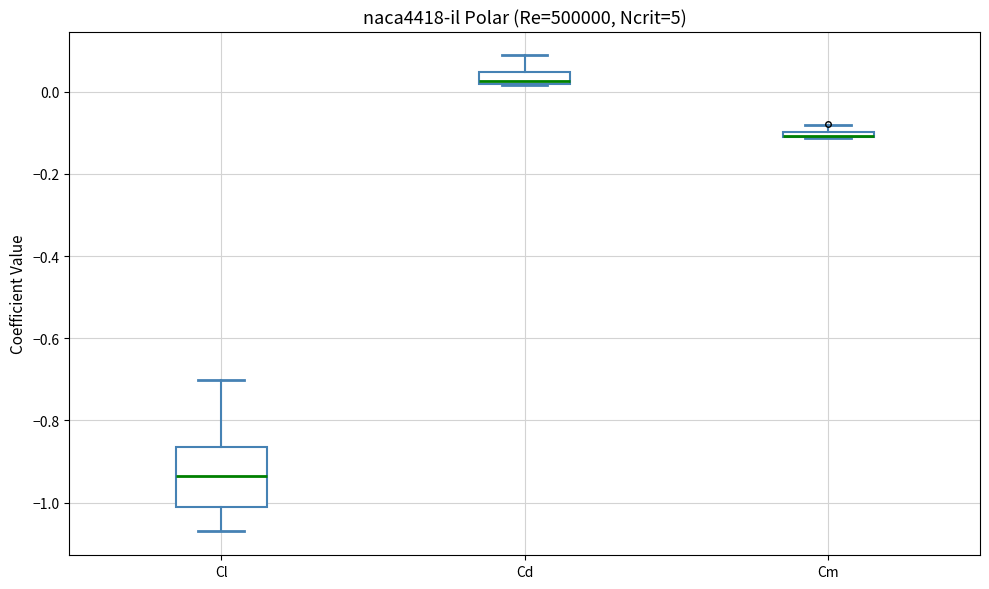

Comparing the boxes themselves (not the whiskers), which one is the tallest?

Cl